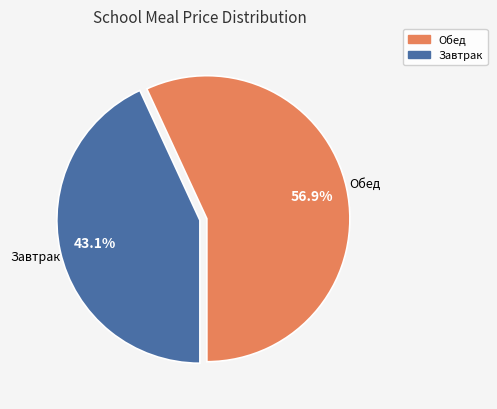

Does any single category account for the majority?

Yes